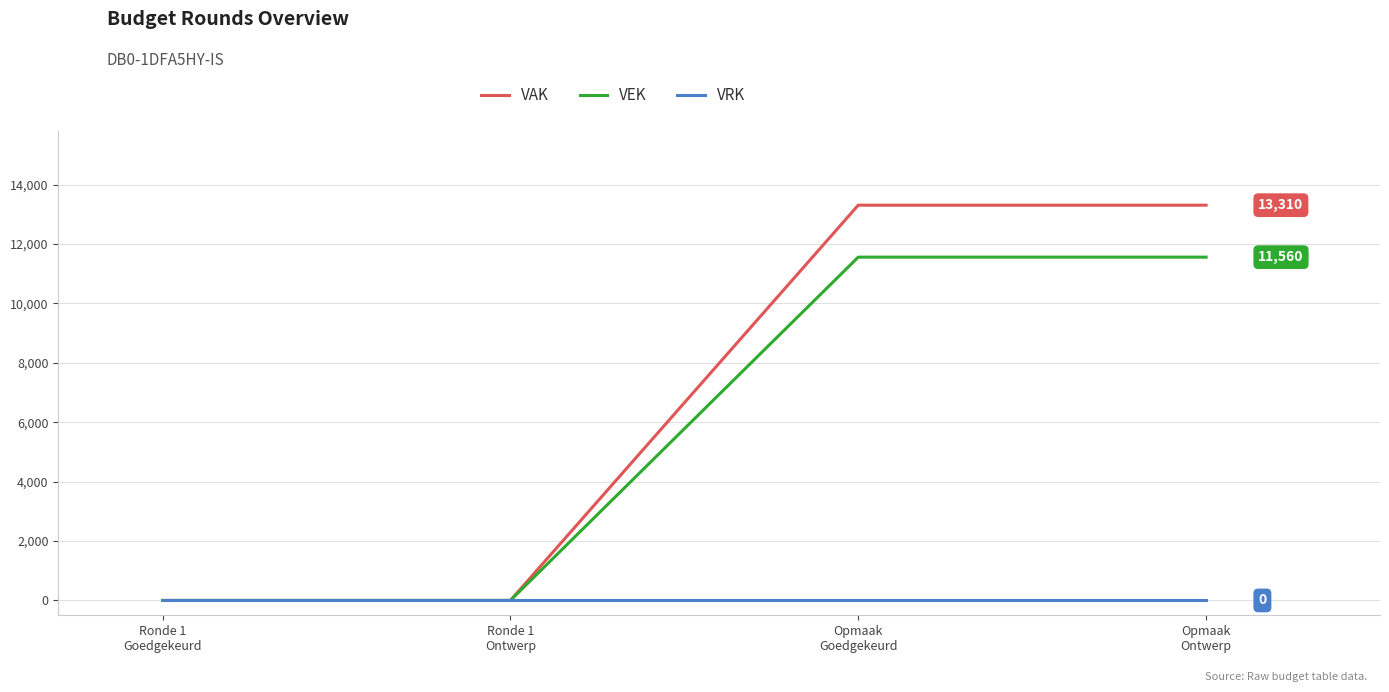

The VEK series shows 11560 at Opmaak
Goedgekeurd. True or false?

True